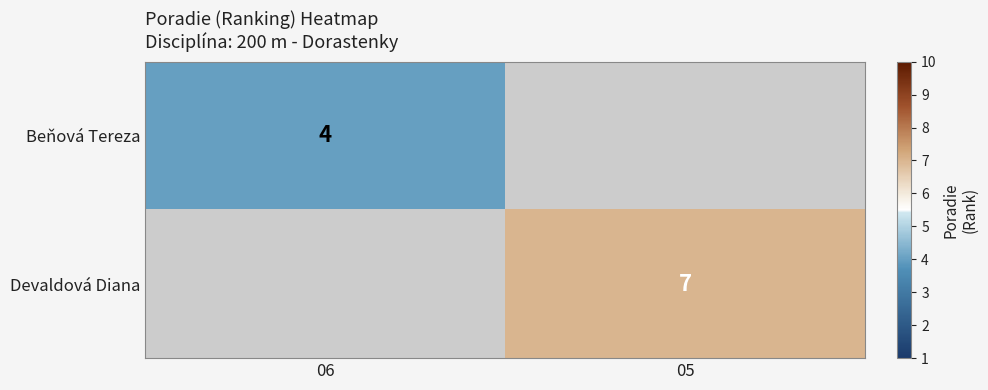

Is it true that Devaldová Diana equals 3 at 05?

False